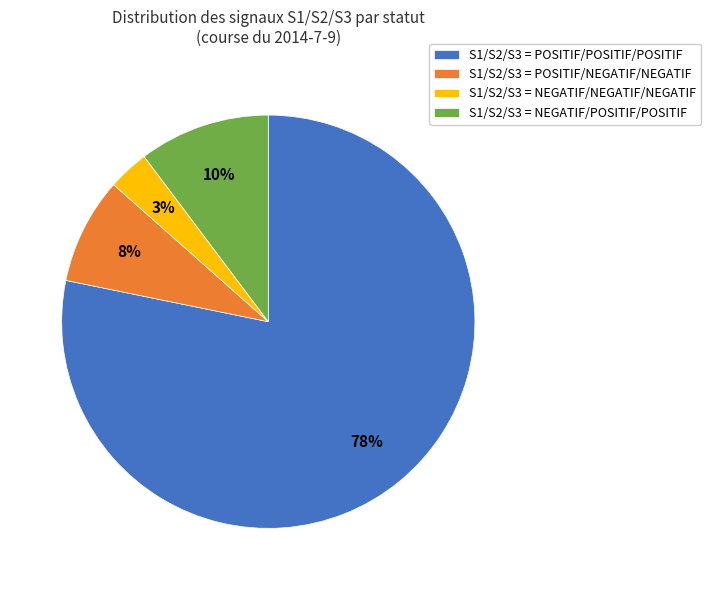

True or false: S1/S2/S3 = POSITIF/POSITIF/POSITIF accounts for 78% of the total.

True